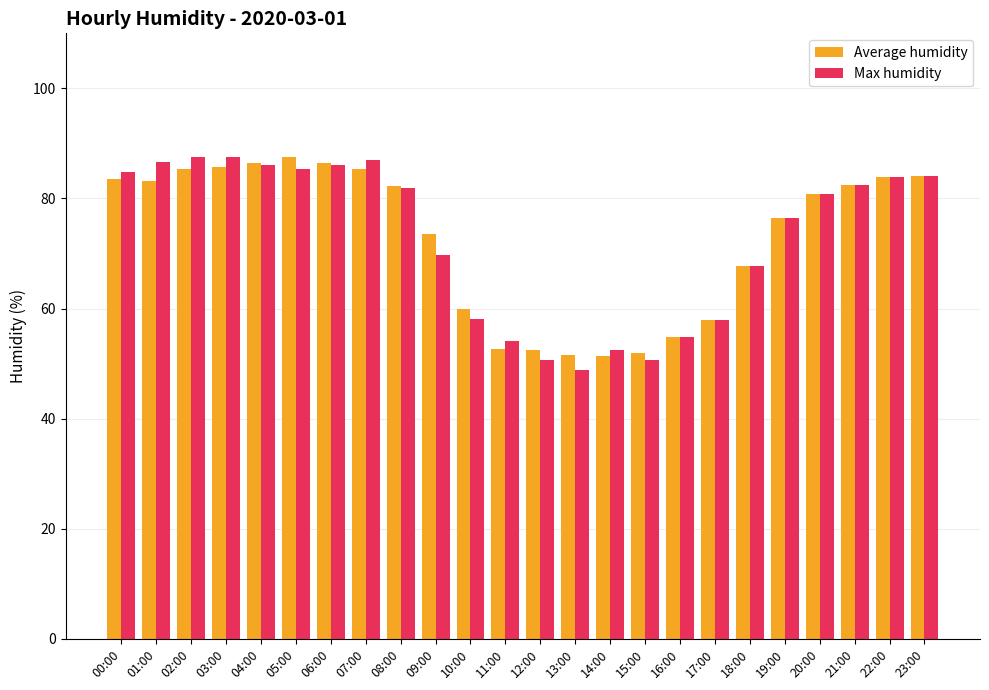

The Max humidity series shows 54.8 at 16:00. True or false?

True